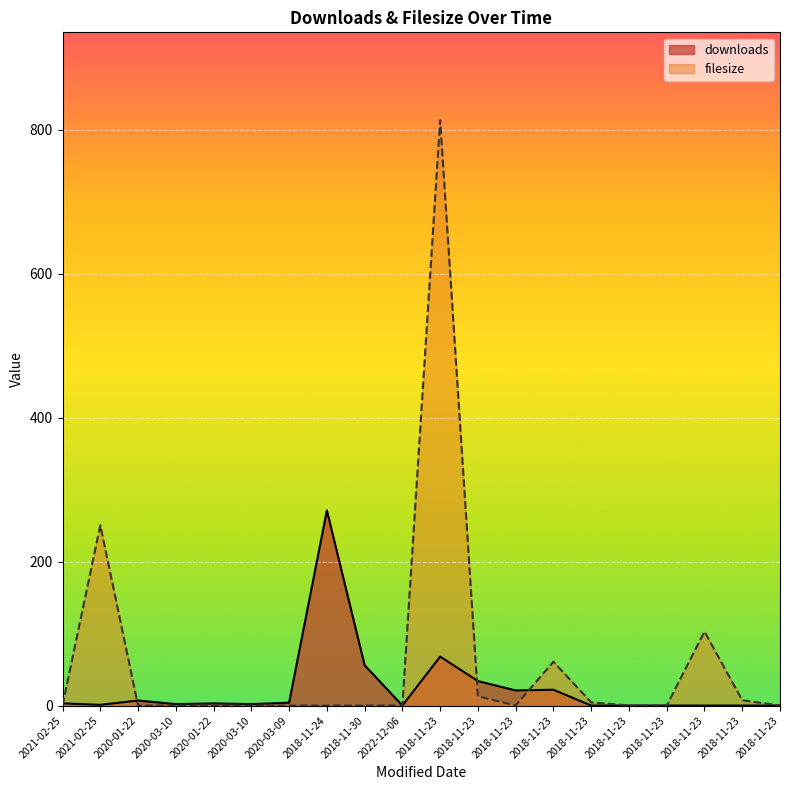

Which category has the highest value in the downloads series?

2018-11-24